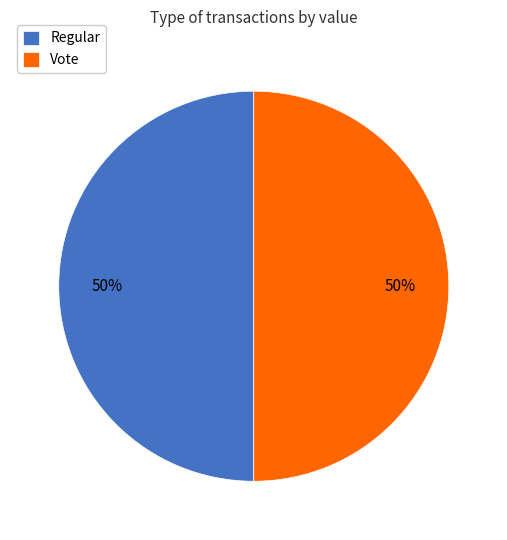

To the nearest percent, what is the combined percentage of Regular and Vote?

100%